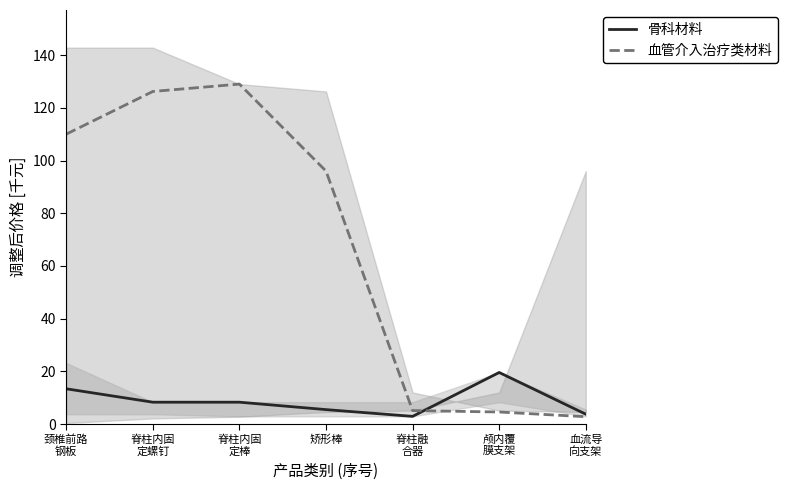

Is this an area chart (filled region under the line)?

No